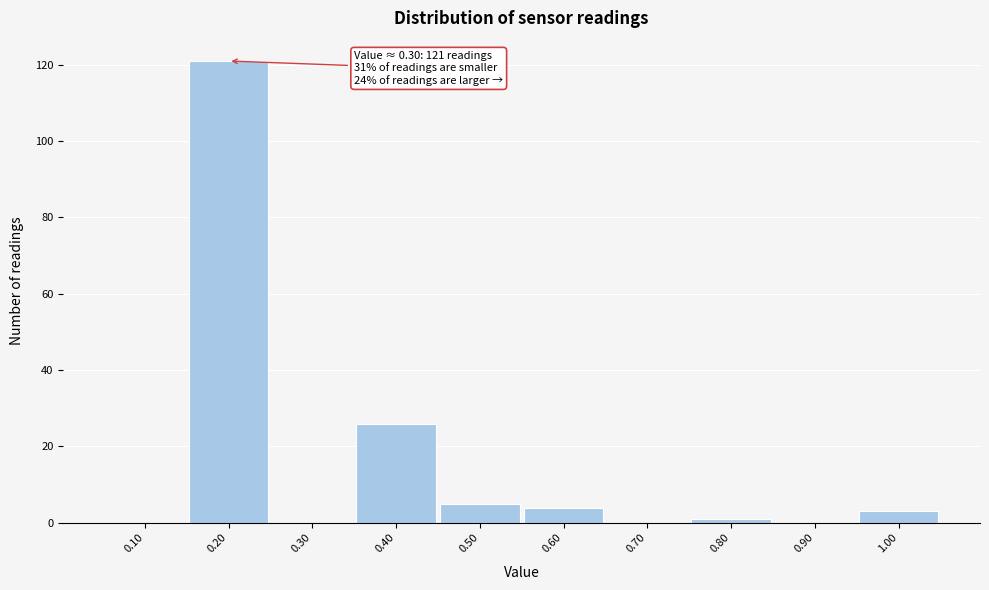

Reading left to right, transcribe all the data shown in this chart.

0.10=0	0.20=121	0.30=0	0.40=26	0.50=5	0.60=4	0.70=0	0.80=1	0.90=0	1.00=3